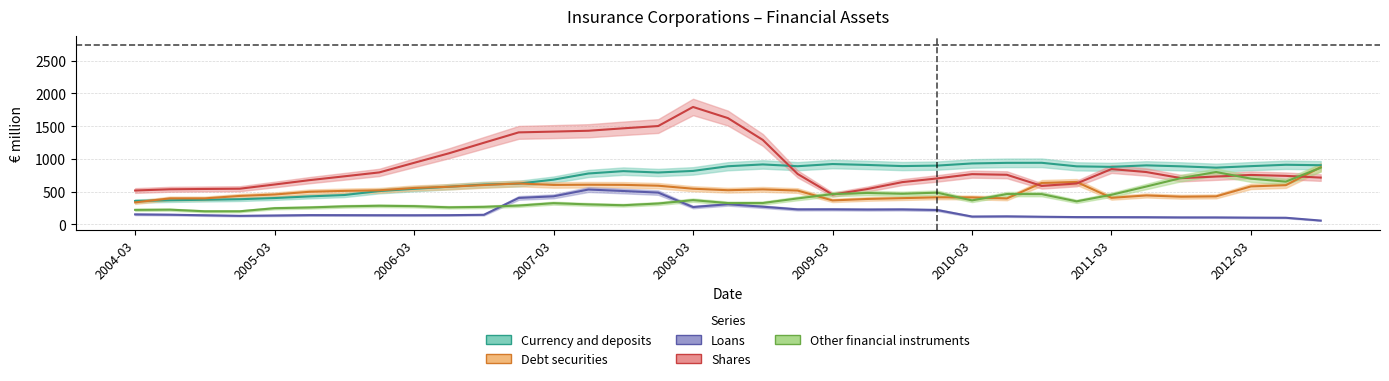

Which series ends up on top after the final intersection of Currency and deposits and Shares?

Currency and deposits